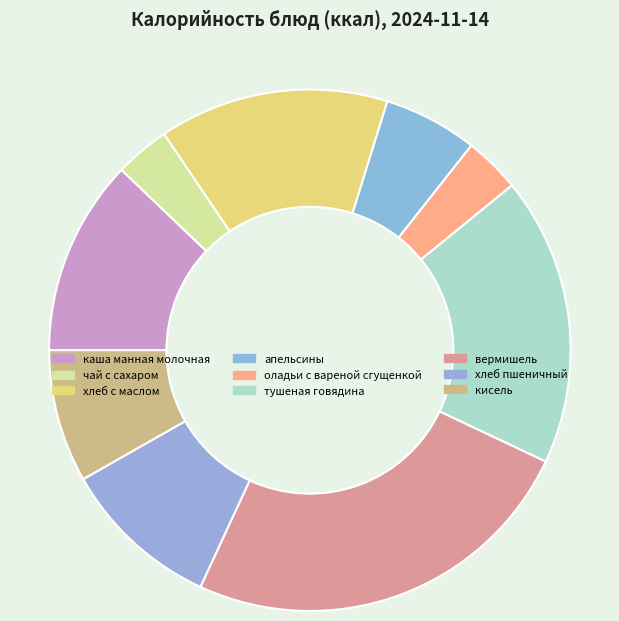

To the nearest percent, what is the average slice percentage?

11%